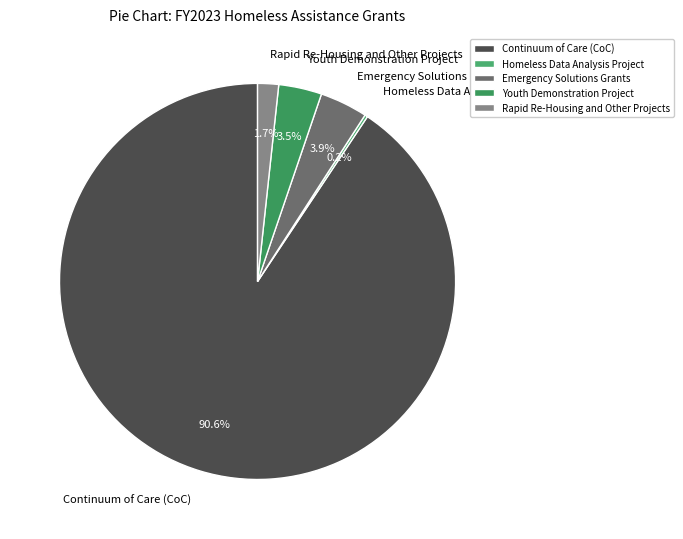

Is the sum of Youth Demonstration Project and Continuum of Care (CoC) greater than half?

Yes